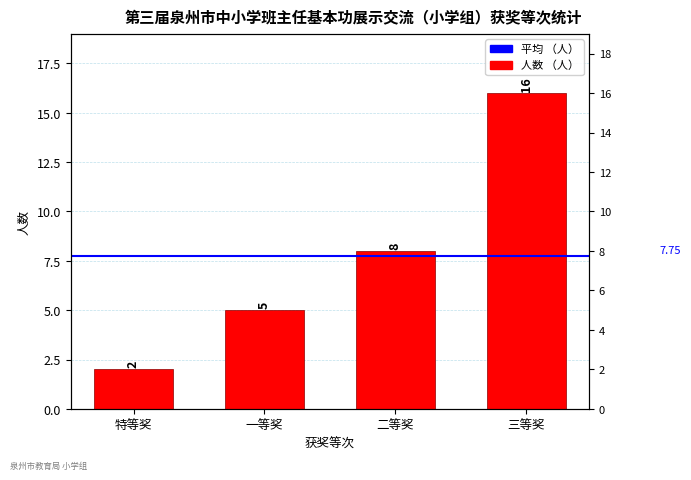

What is the sum of all values?

31